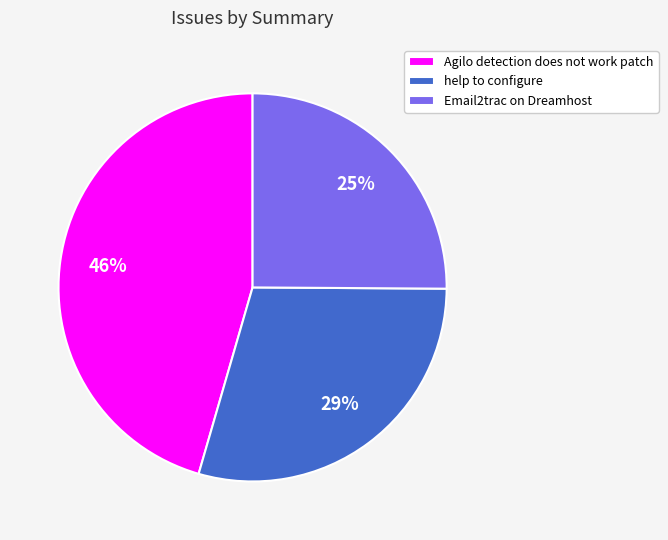

To the nearest percent, what is the combined percentage of Email2trac on Dreamhost and help to configure?

54%